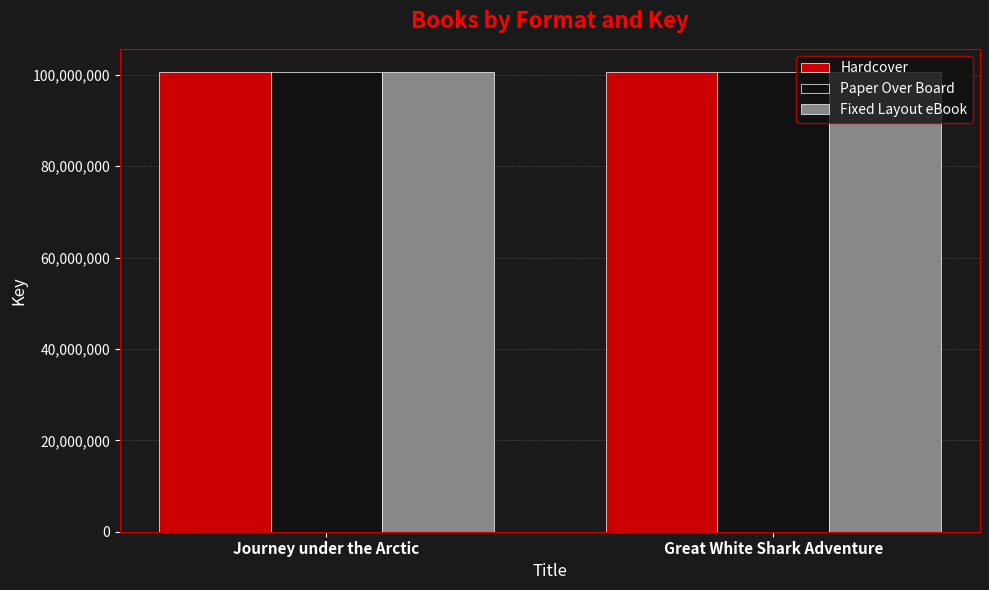

What are all the series names shown in the legend?

Hardcover, Paper Over Board, Fixed Layout eBook